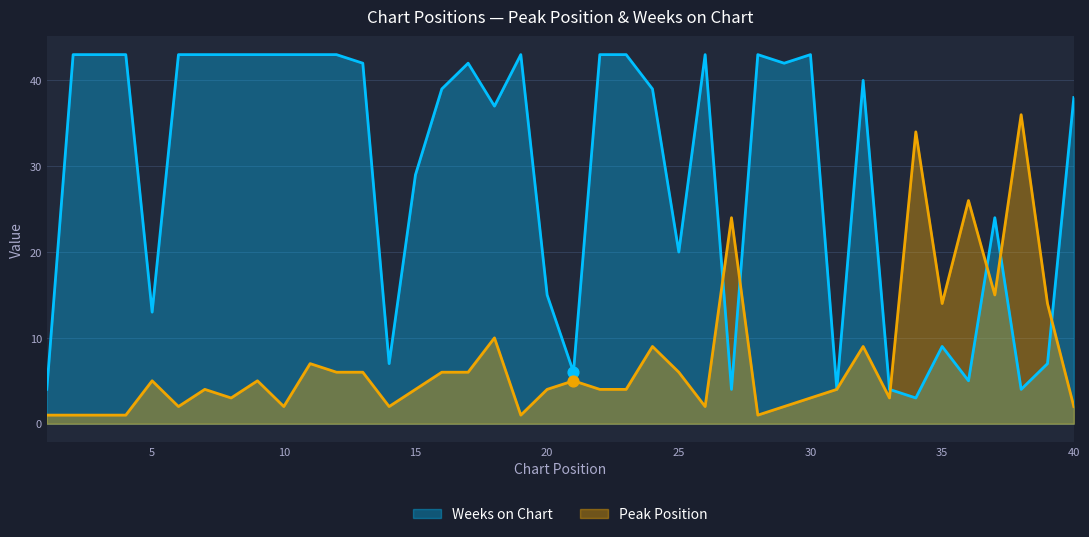

Which series has the widest spread of Y values?

Weeks on Chart